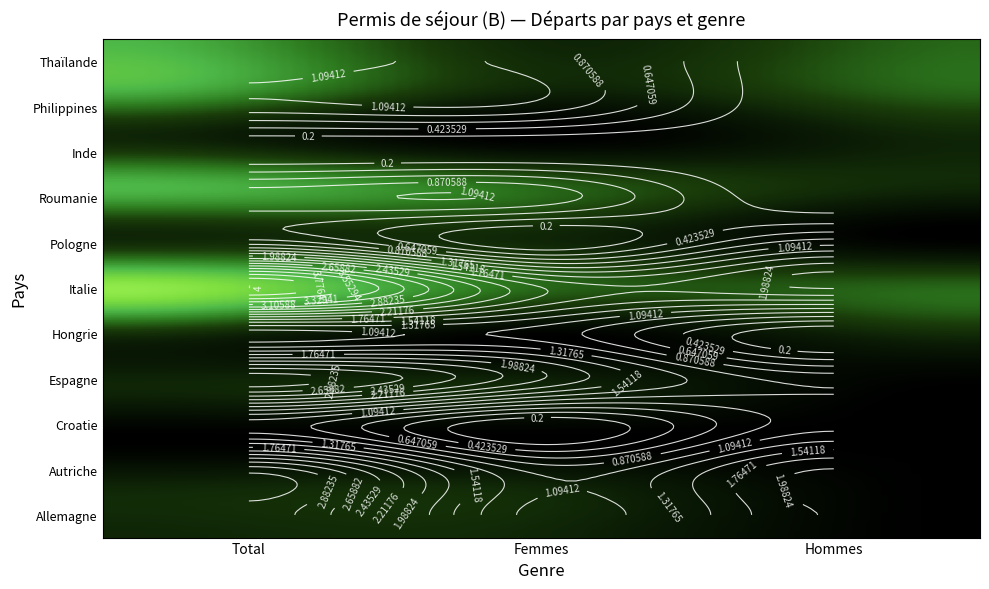

Which series has the largest total across all categories?

Italie